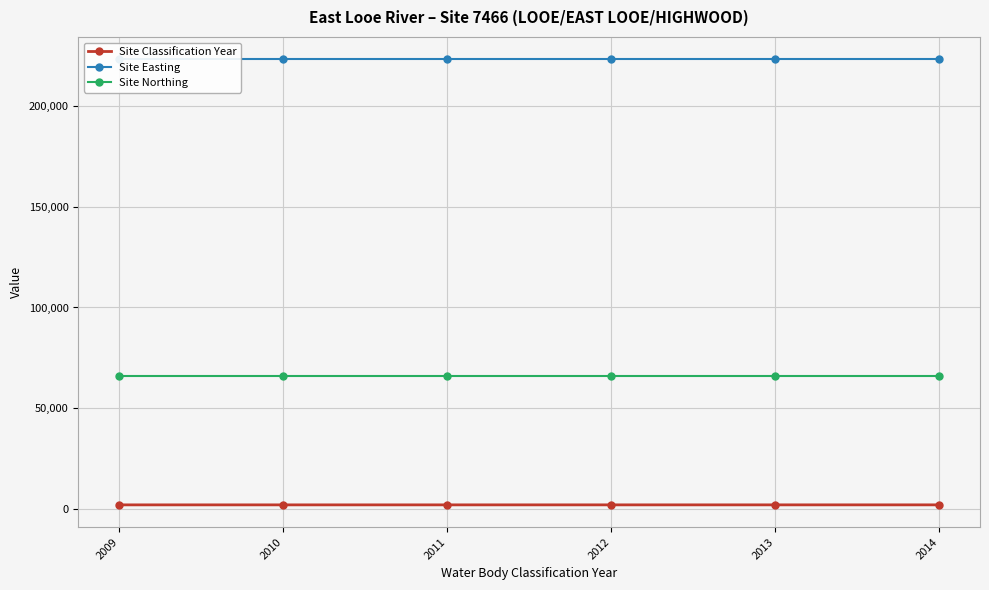

True or false: Site Classification Year has more than 2 interior local peaks.

False